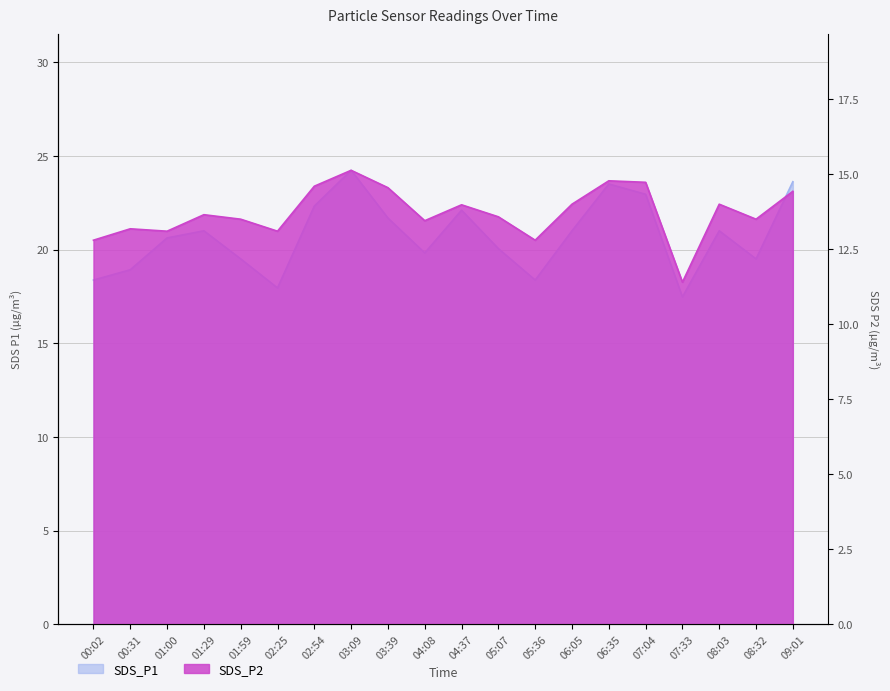

Which series has the largest range (max minus min)?

SDS_P1